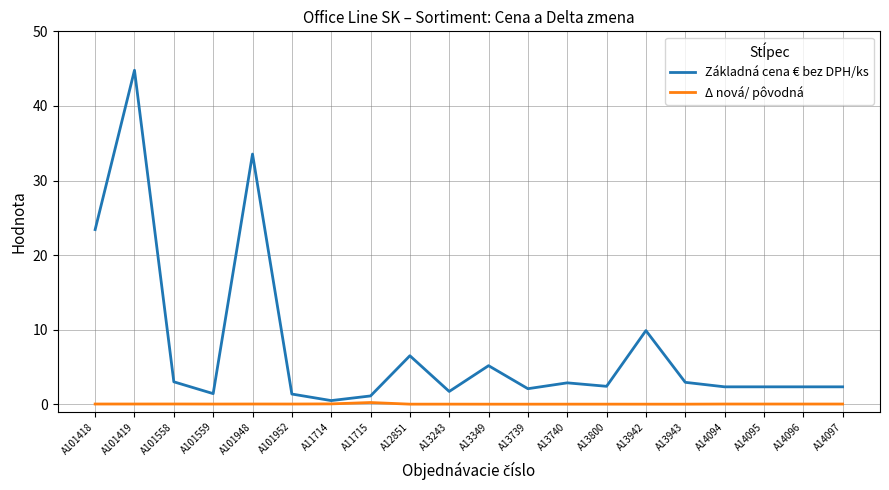

At which category is the sum across all series the highest?

A101419